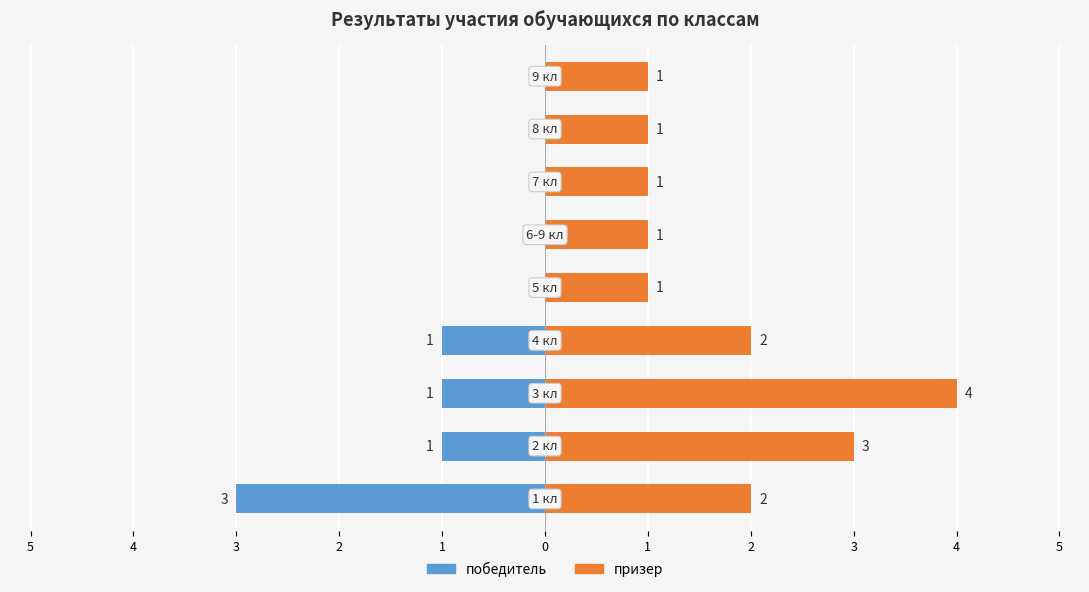

What is the sum of all призер values?

16